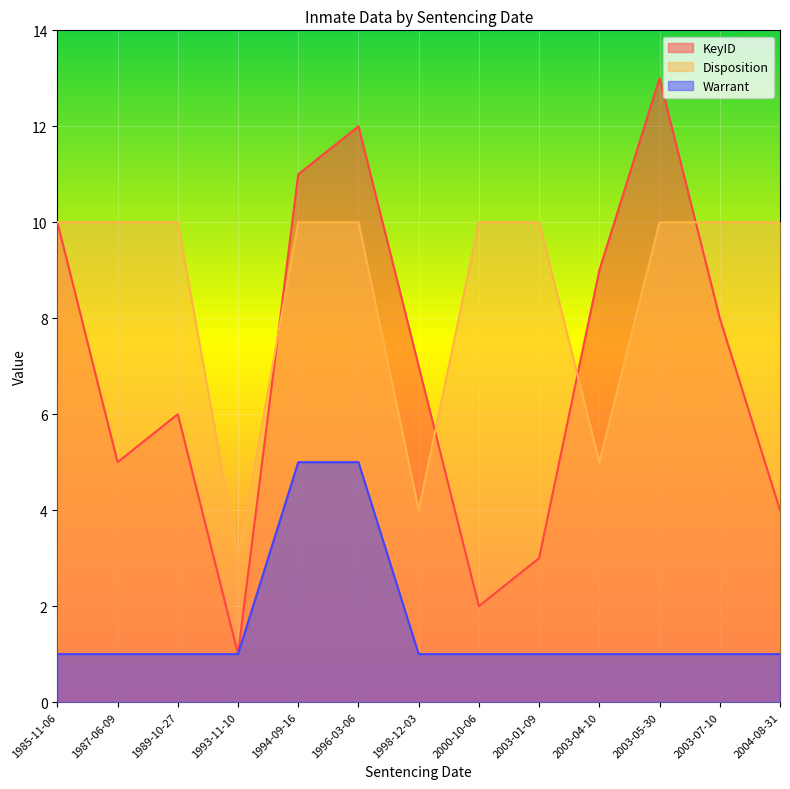

What position from the right is 2003-07-10?

2